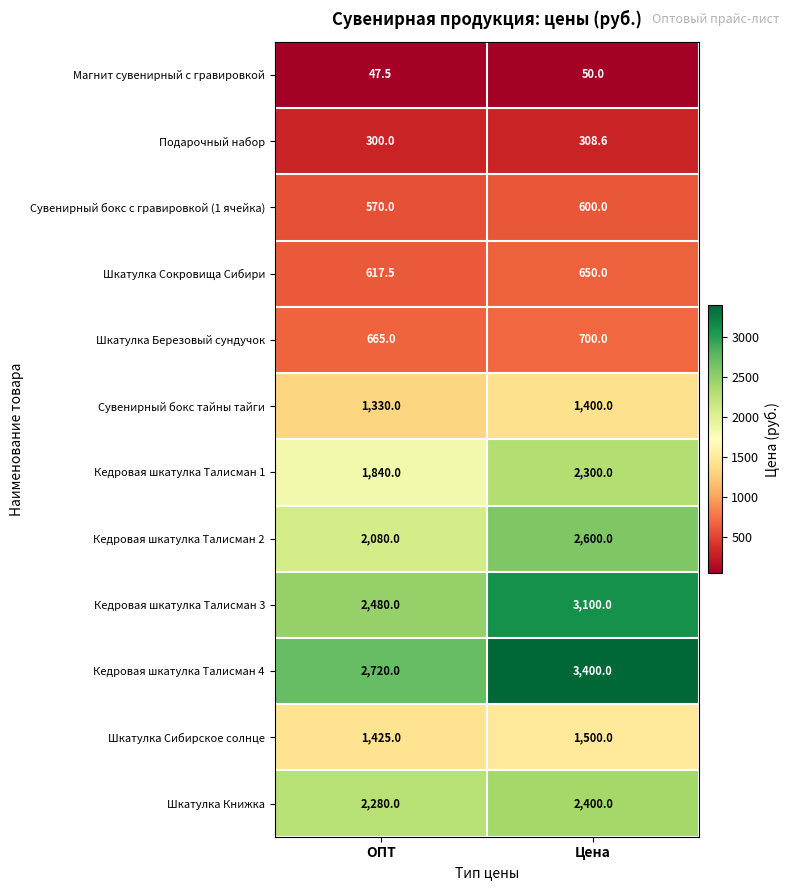

At Цена, list the series in order from smallest to largest.

Магнит сувенирный с гравировкой, Подарочный набор, Сувенирный бокс с гравировкой (1 ячейка), Шкатулка Сокровища Сибири, Шкатулка Березовый сундучок, Сувенирный бокс тайны тайги, Шкатулка Сибирское солнце, Кедровая шкатулка Талисман 1, Шкатулка Книжка, Кедровая шкатулка Талисман 2, Кедровая шкатулка Талисман 3, Кедровая шкатулка Талисман 4